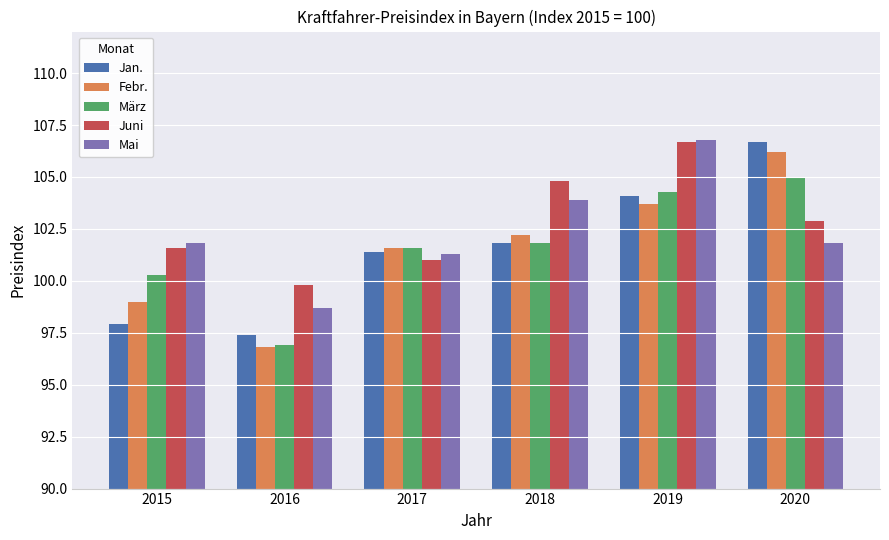

What is the value of the Mai bar at the 4th from the left?

103.9